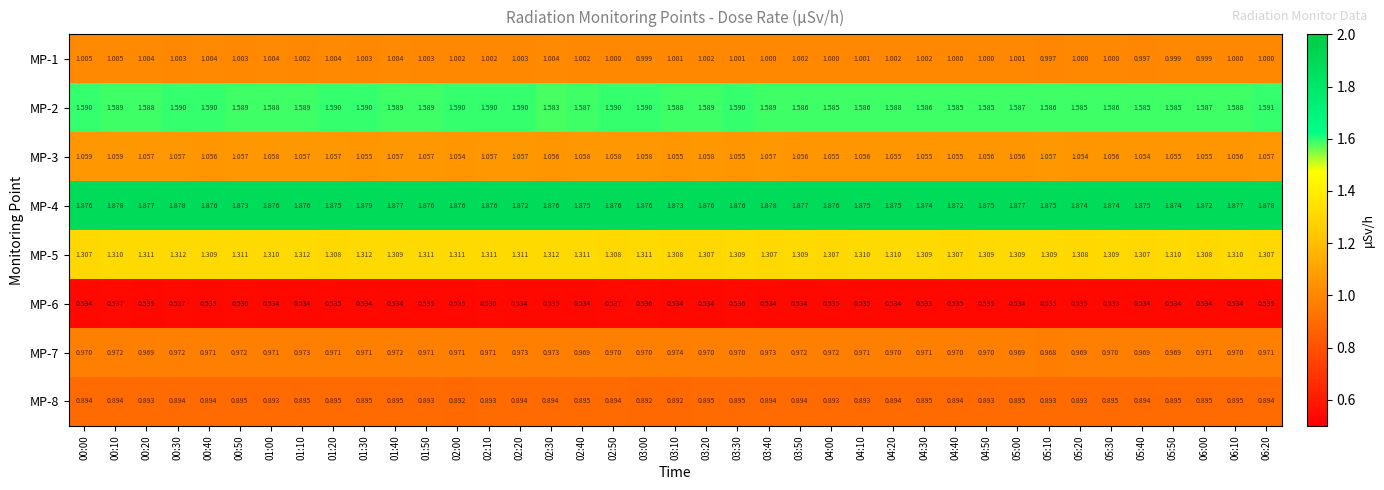

At how many categories does at least one series exceed 0?

39